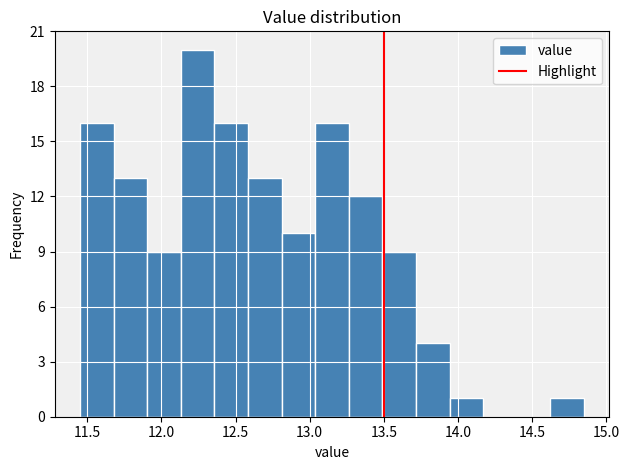

Reading left to right, list every bar in this chart as the range it spans on the x-axis followed by its height. Neither the bar edges nor the heights are printed on the chart, so give them approximately, as read against the axes.

11.45 to 11.70: 16
11.70 to 11.90: 13
11.90 to 12.15: 9
12.15 to 12.35: 20
12.35 to 12.60: 16
12.60 to 12.80: 13
12.80 to 13.05: 10
13.05 to 13.25: 16
13.25 to 13.50: 12
13.50 to 13.70: 9
13.70 to 13.95: 4
13.95 to 14.15: 1
14.15 to 14.40: 0
14.40 to 14.60: 0
14.60 to 14.85: 1